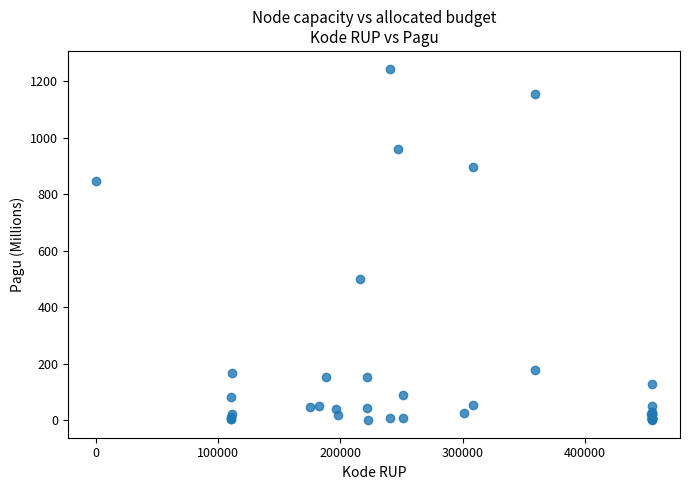

What Y value in the scatter plot is closest to 622?

499.9